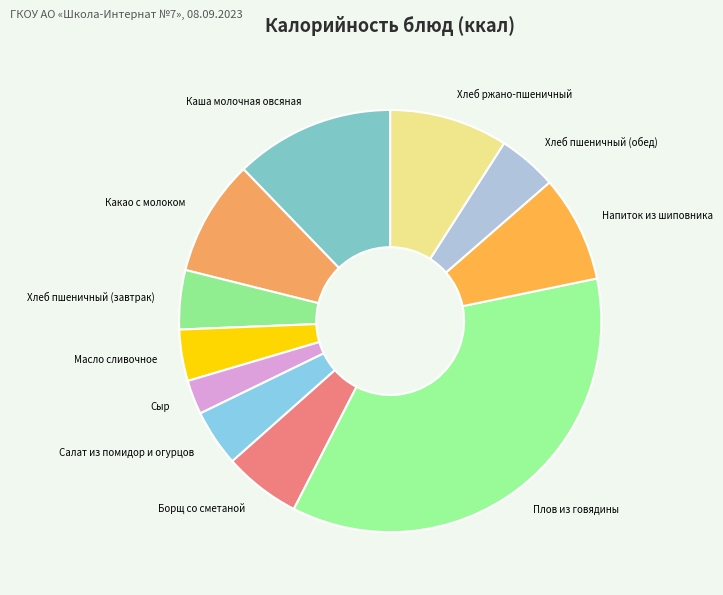

What is the largest slice in the pie chart?

Плов из говядины